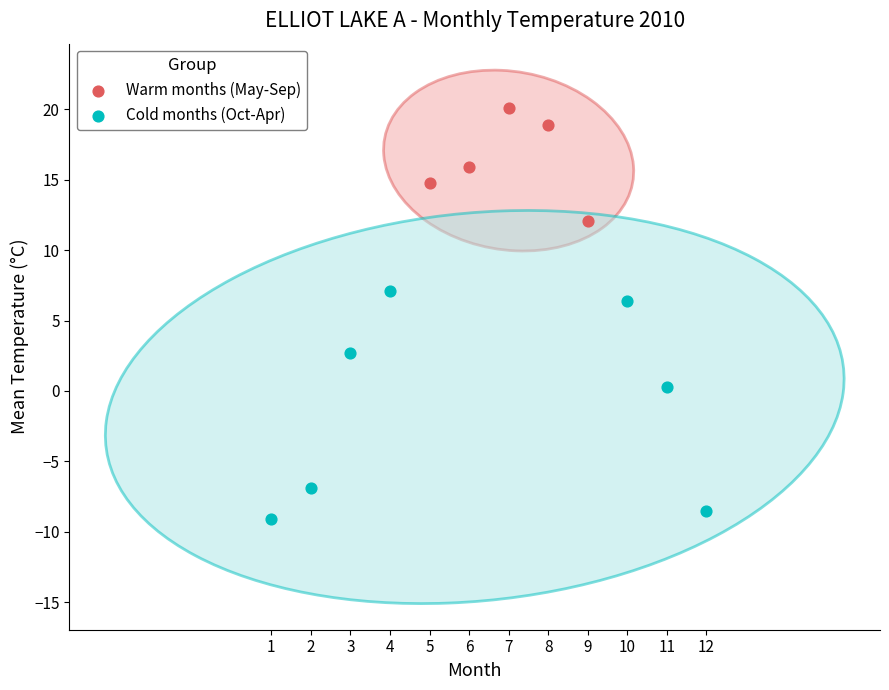

Which series contains the highest Y value?

Warm months (May-Sep)